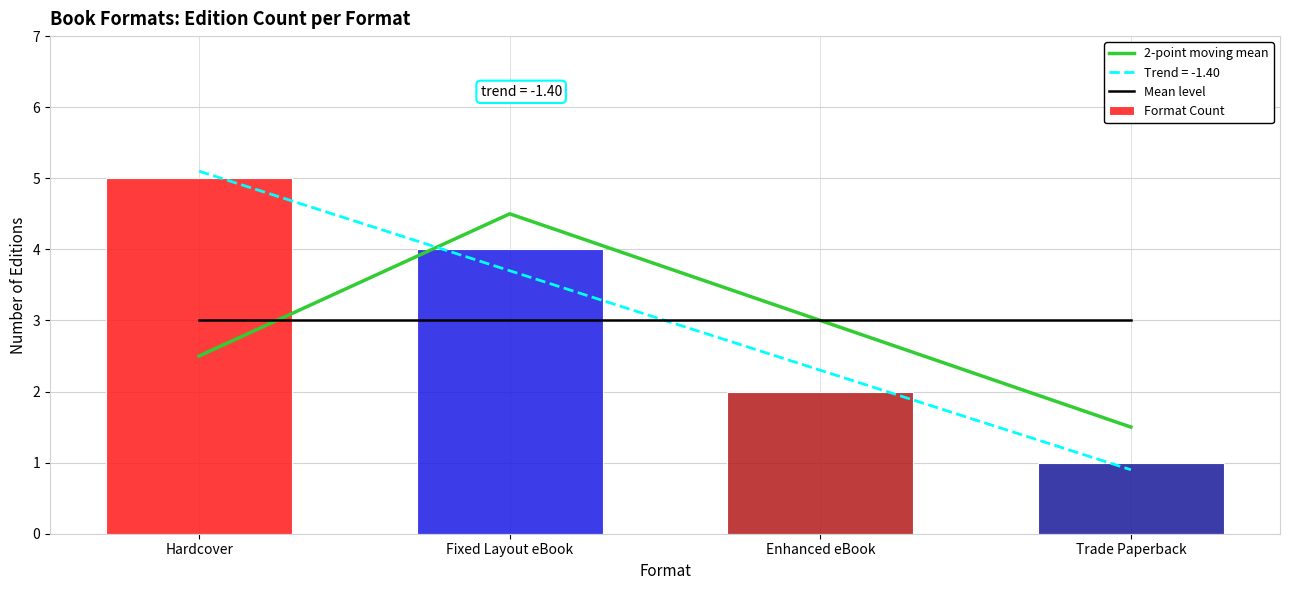

True or false: 2-point moving mean has a value of 1.5 at Trade Paperback.

True